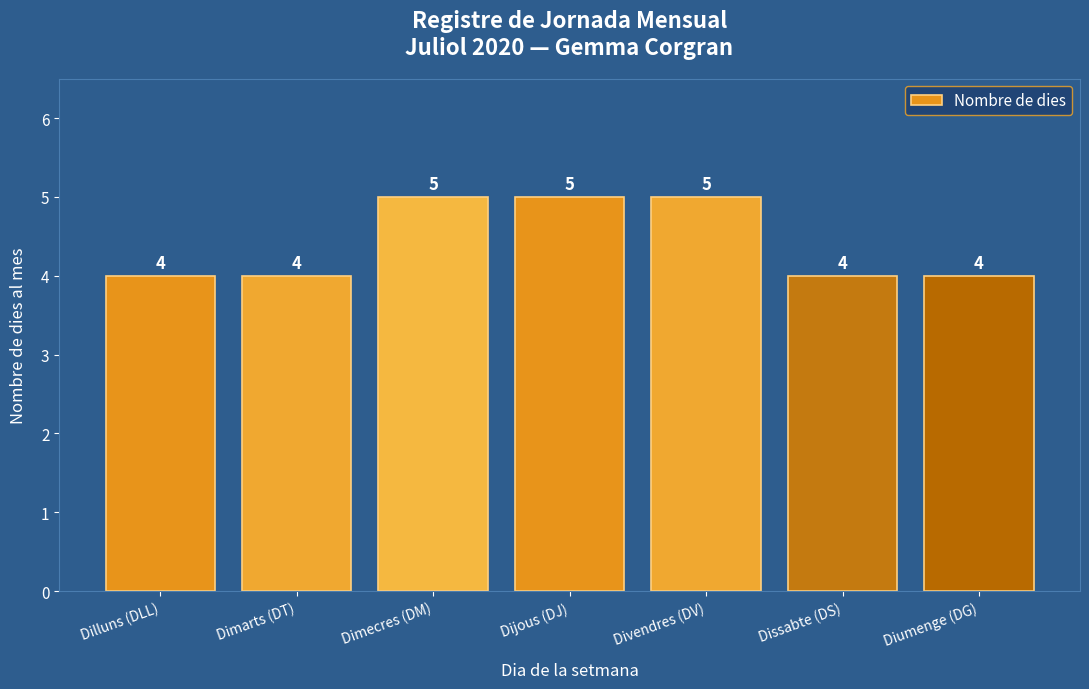

What is the smallest value displayed?

4